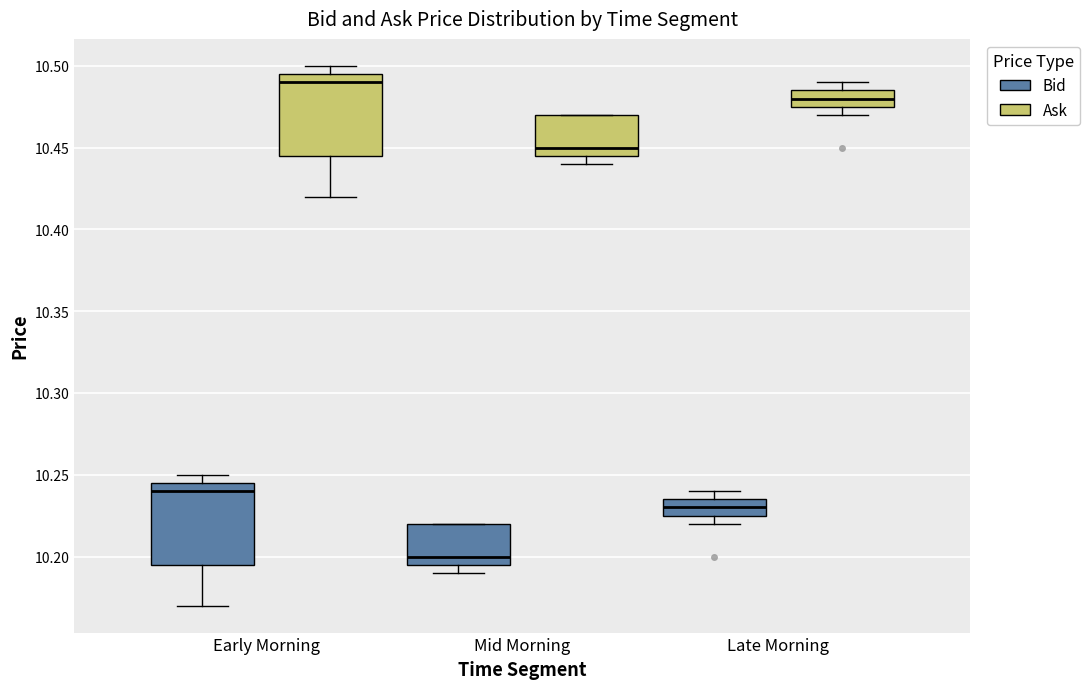

Reading left to right, transcribe this box plot: for each box, give where its median line is, the range the box spans, and where its two whiskers end, as read against the y-axis. The values are not printed on the chart, so give them approximately, as read against the axis.

Early Morning (Bid): median 10.240, box 10.195 to 10.245, whiskers 10.170 to 10.250
Early Morning (Ask): median 10.490, box 10.445 to 10.495, whiskers 10.420 to 10.500
Mid Morning (Bid): median 10.200, box 10.195 to 10.220, whiskers 10.190 to 10.220
Mid Morning (Ask): median 10.450, box 10.445 to 10.470, whiskers 10.440 to 10.470
Late Morning (Bid): median 10.230, box 10.225 to 10.235, whiskers 10.220 to 10.240
Late Morning (Ask): median 10.480, box 10.475 to 10.485, whiskers 10.470 to 10.490